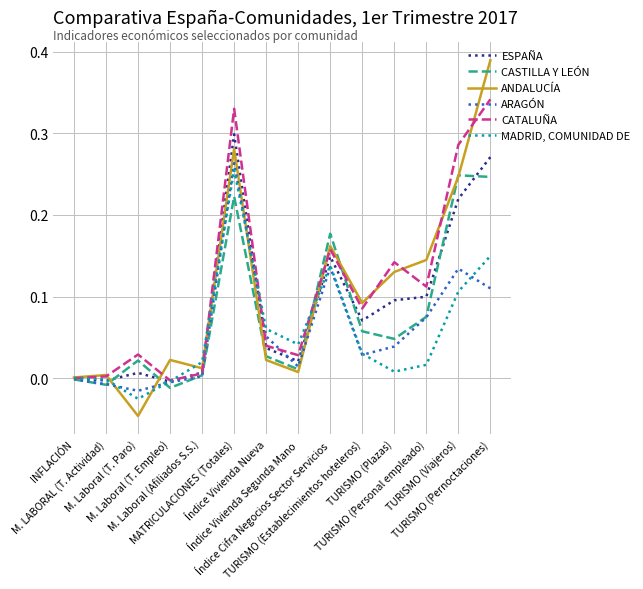

In CASTILLA Y LEÓN, how many points are lower than both neighbors (excluding endpoints)?

4